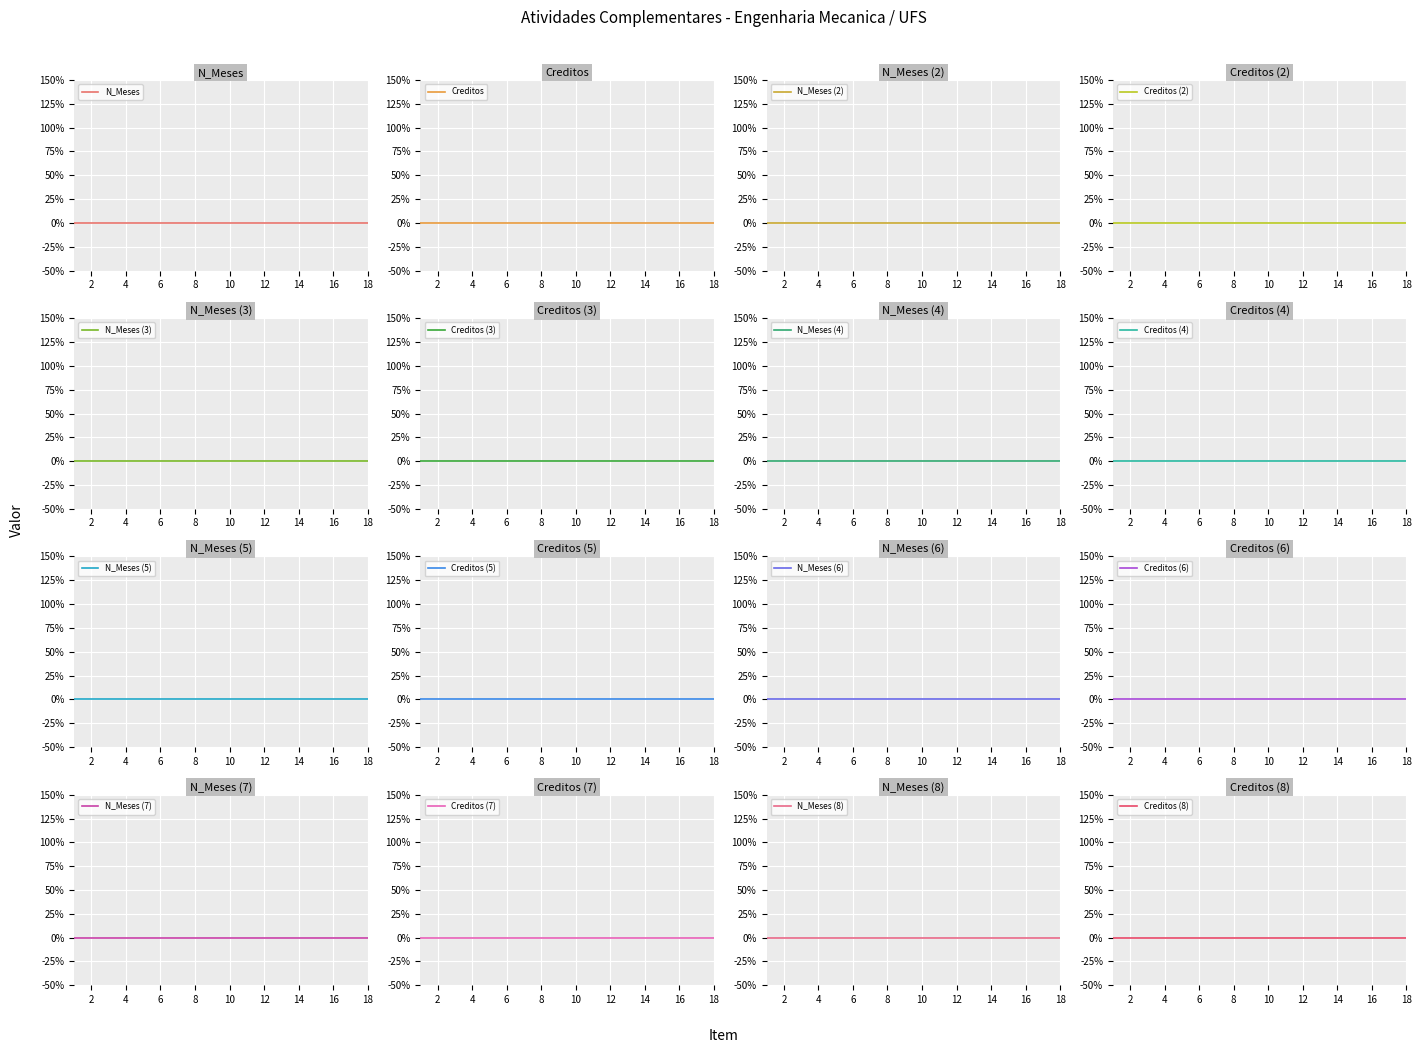

At which category is the sum across all series the highest?

18